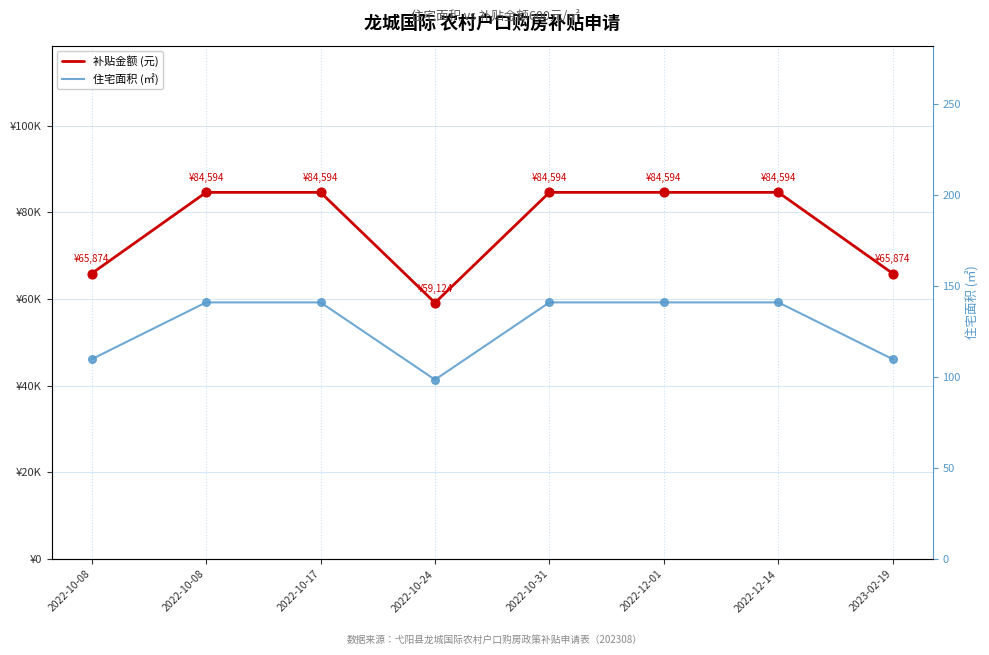

What are all the series names shown in the legend?

补贴金额 (元), 住宅面积 (㎡)